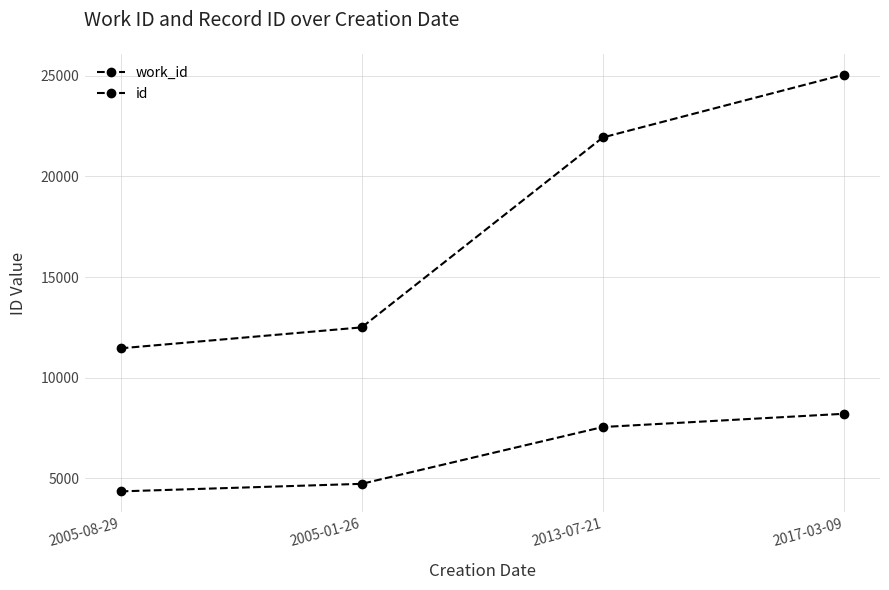

What is the label of the 1st point from the left?

2005-08-29